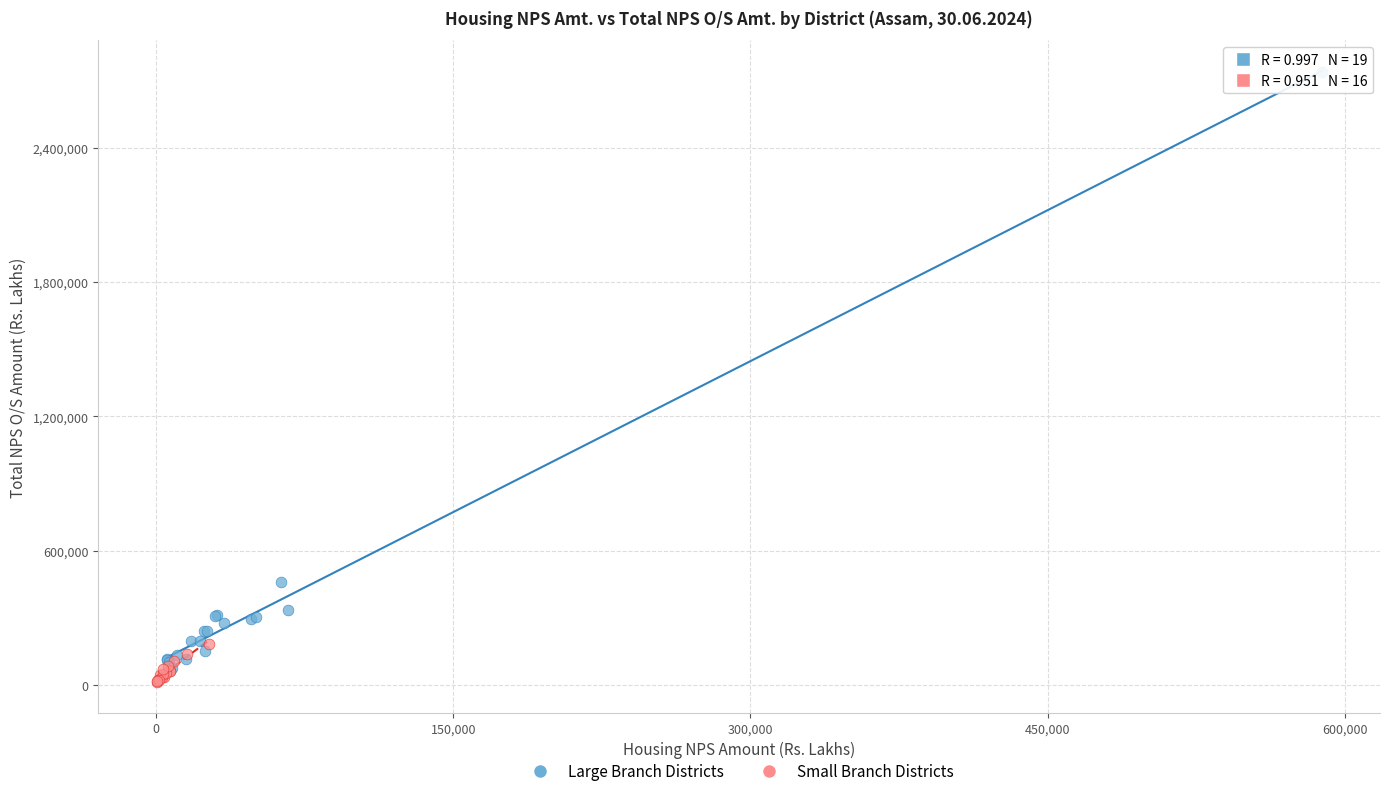

Which series reaches the maximum Y coordinate?

Large Branch Districts